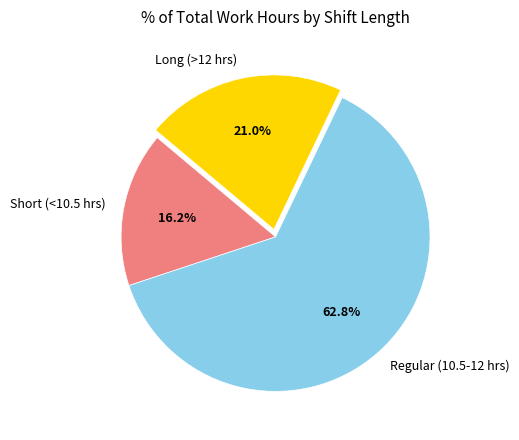

How many slices are in this pie chart?

3